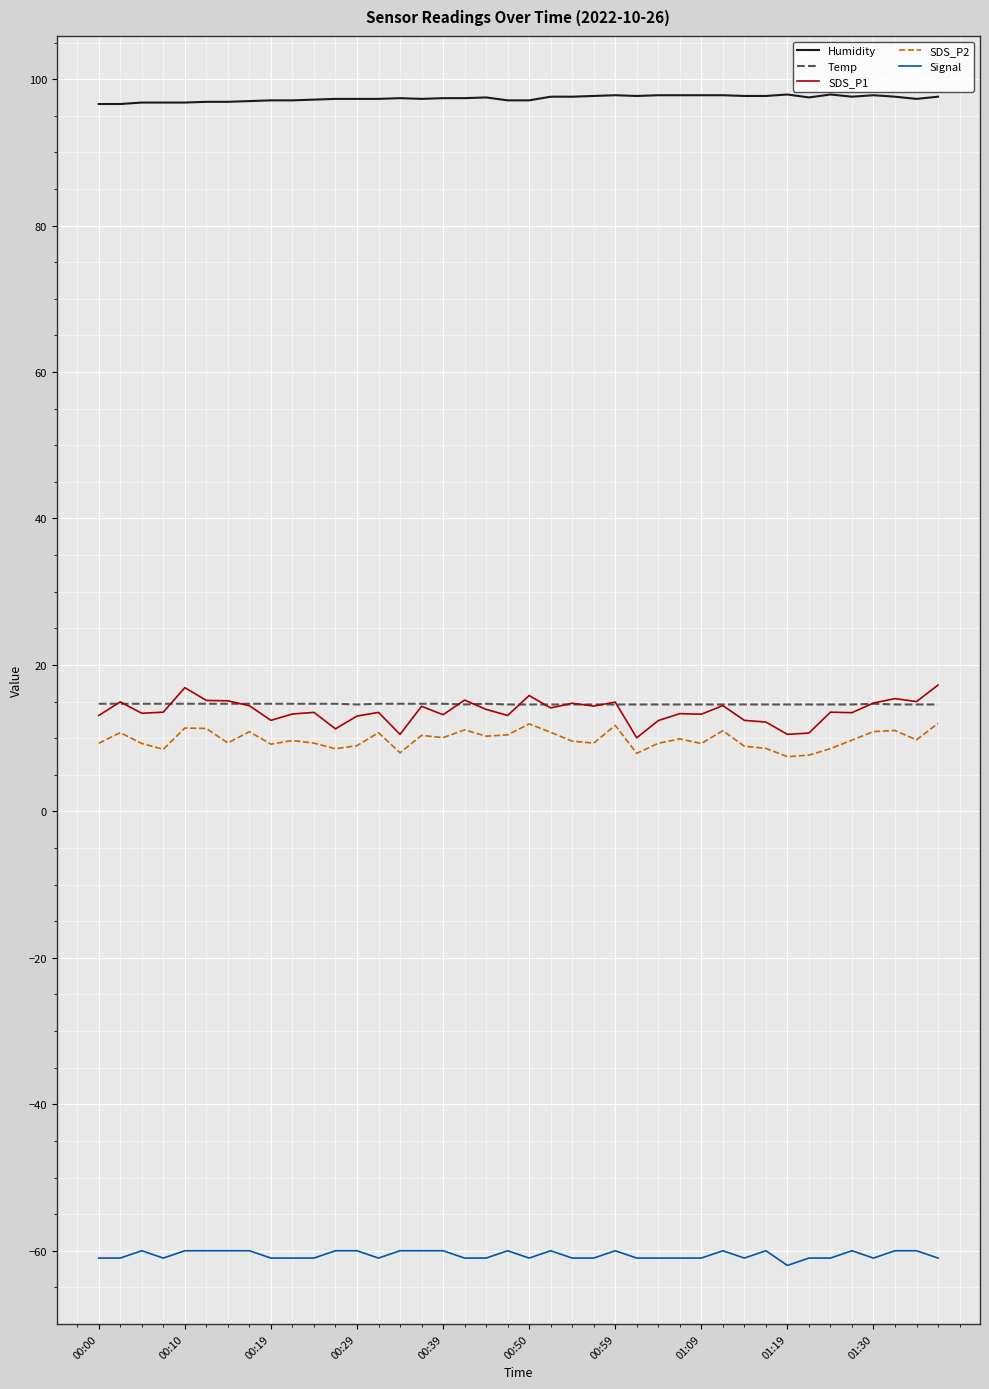

What is the minimum value for Humidity?

96.6